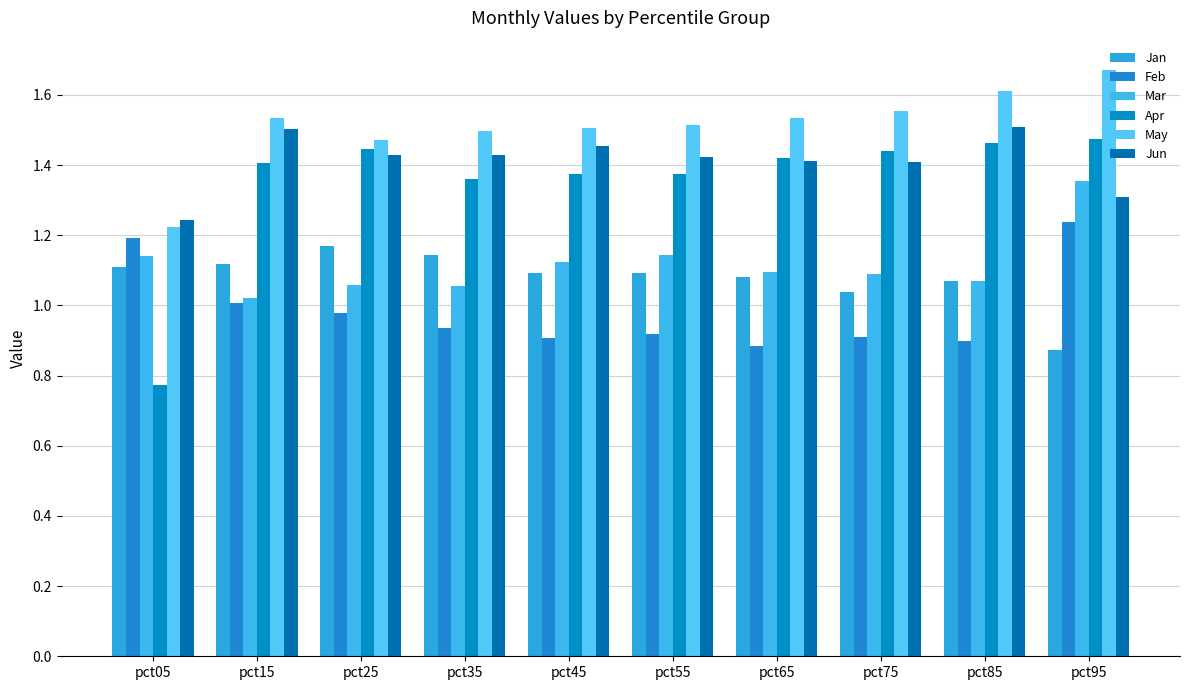

List the labels in order of Jun value, largest first.

pct85, pct15, pct45, pct35, pct25, pct55, pct65, pct75, pct95, pct05